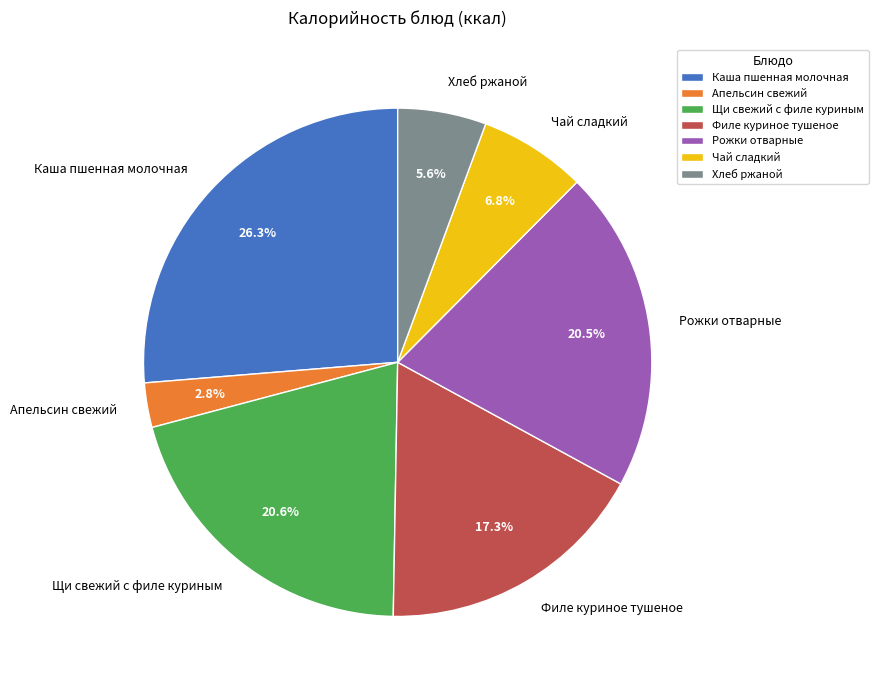

Which has a higher value, Хлеб ржаной or Щи свежий с филе куриным?

Щи свежий с филе куриным